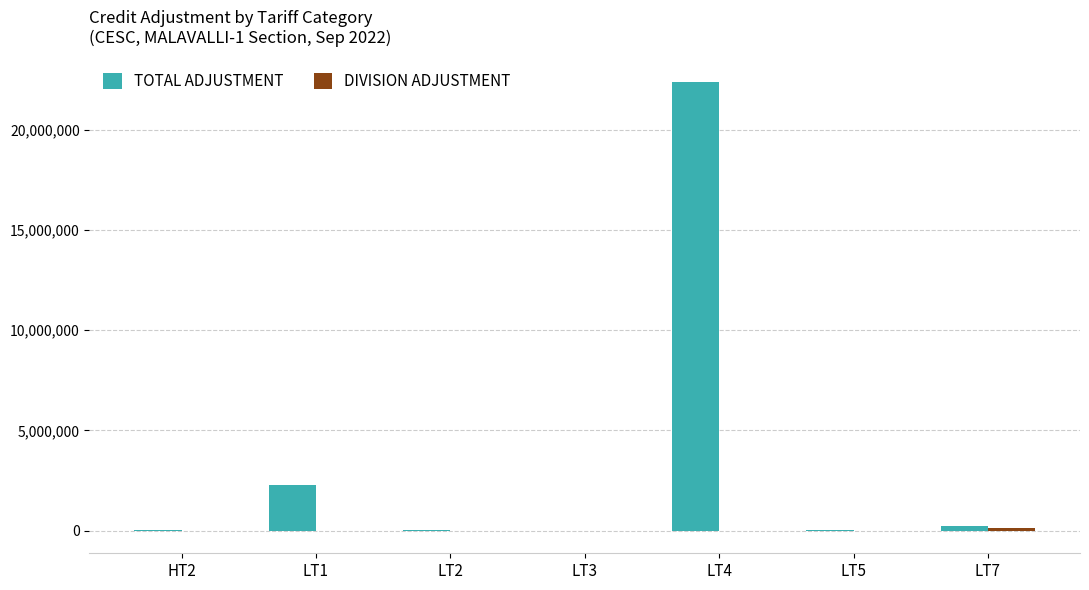

How many data points does each series have?

7